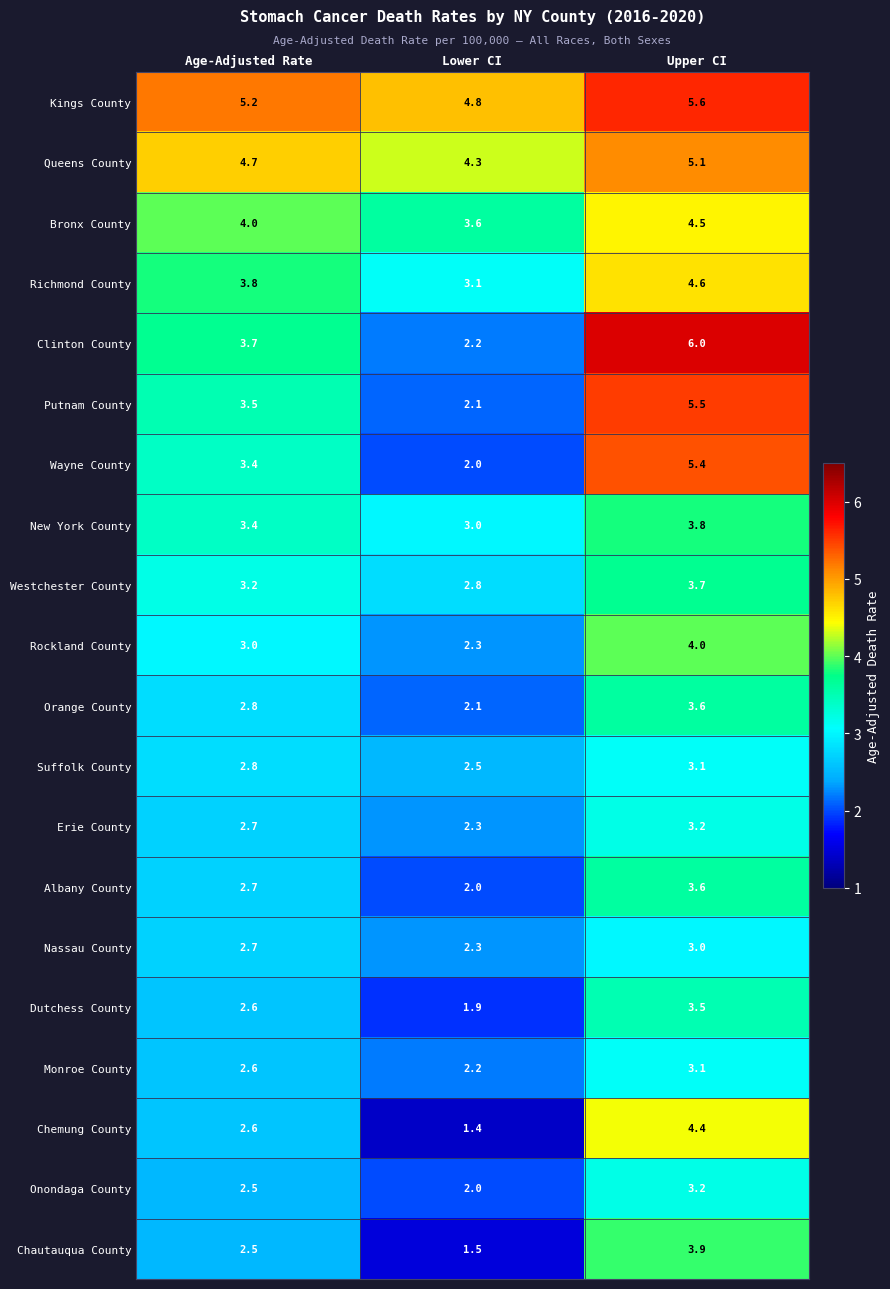

How many values in the Chemung County series are below 2?

1